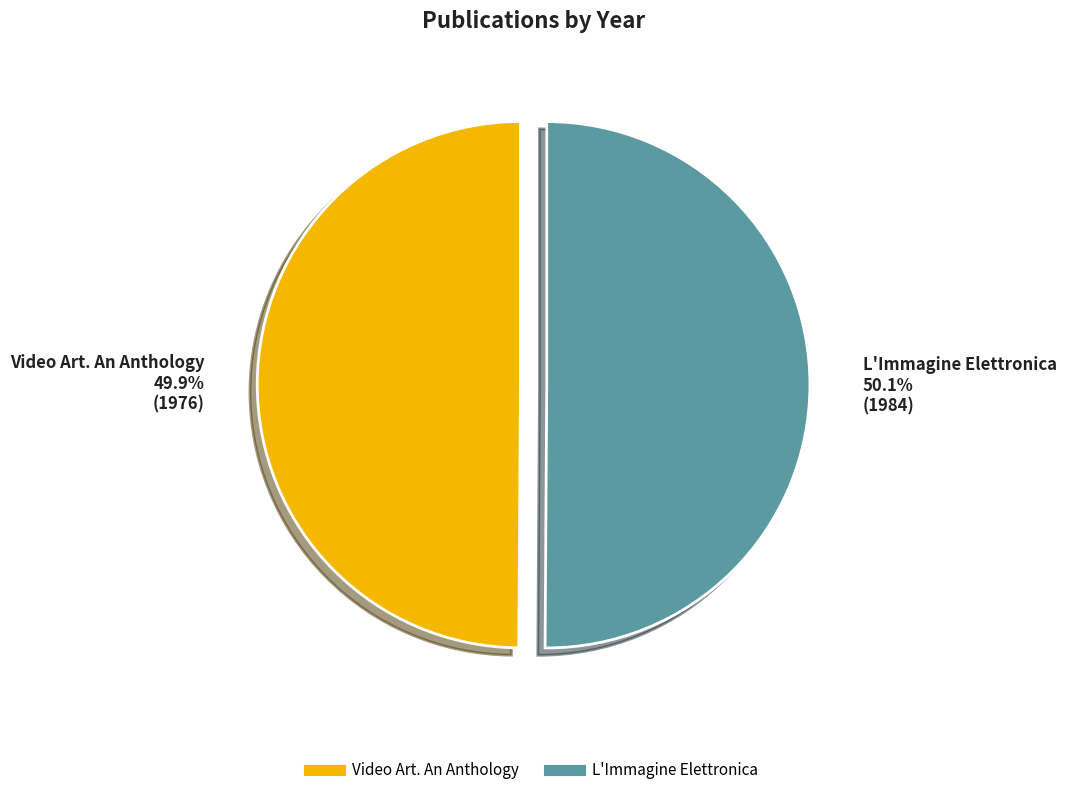

True or false: Video Art. An Anthology accounts for 64% of the total.

False